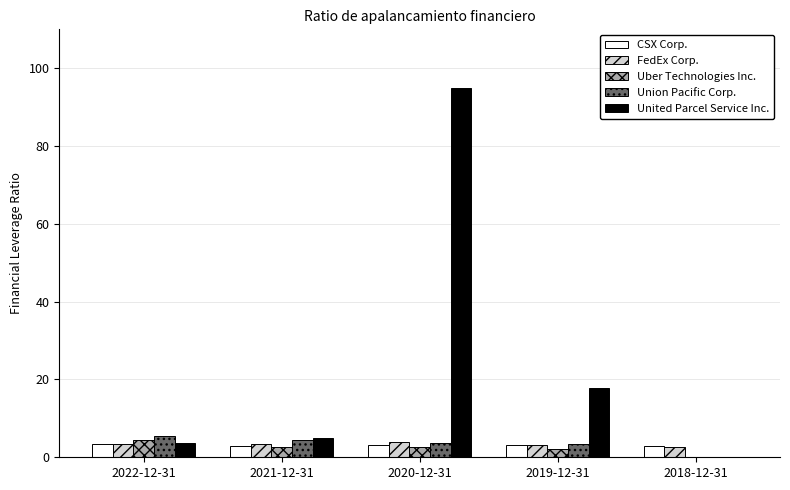

Which series has the widest spread of values?

United Parcel Service Inc.